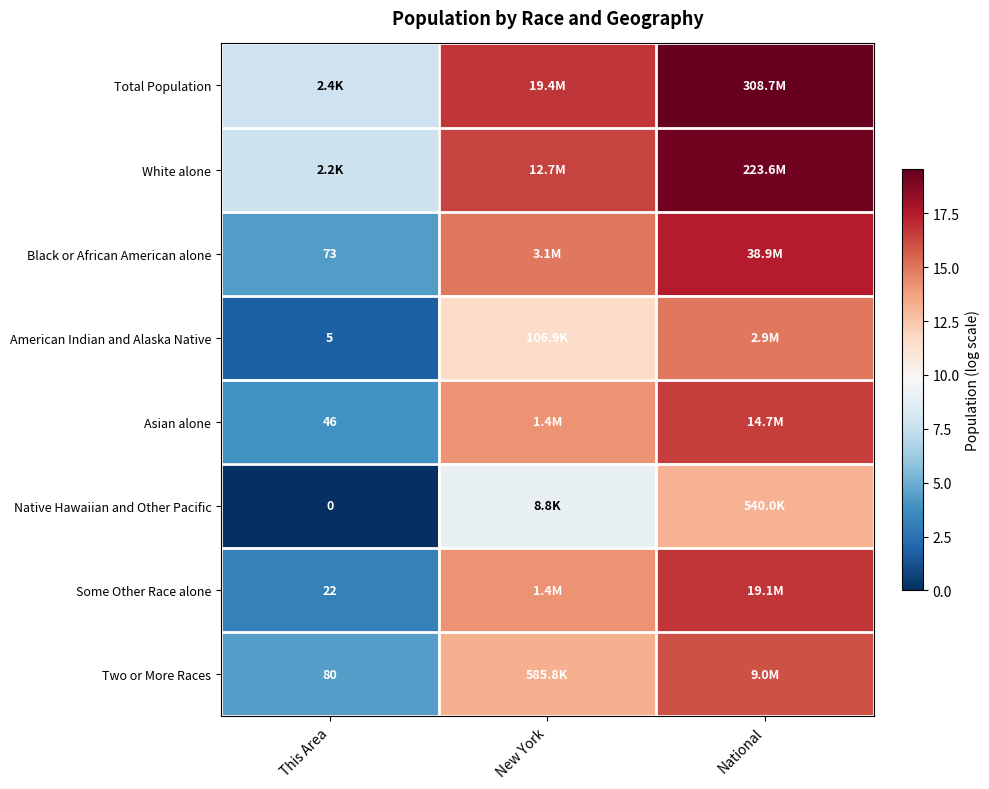

What is the total value across all series at This Area?

32.9